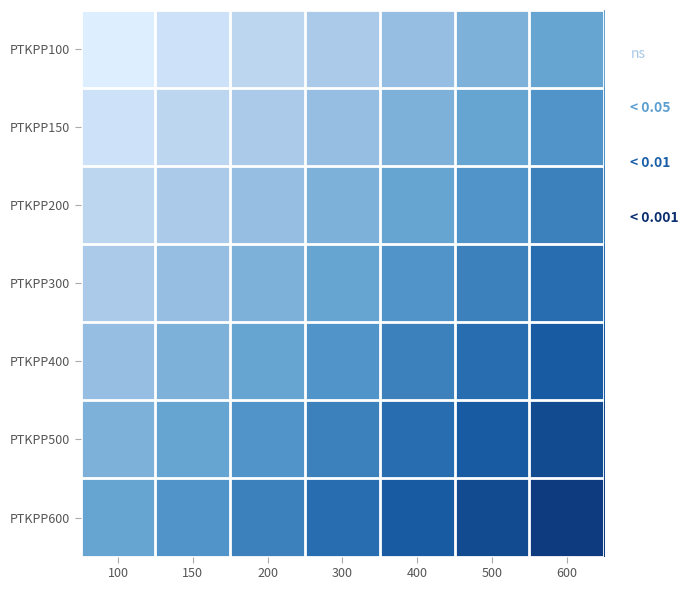

What is the total value across all series at 500?

4.3